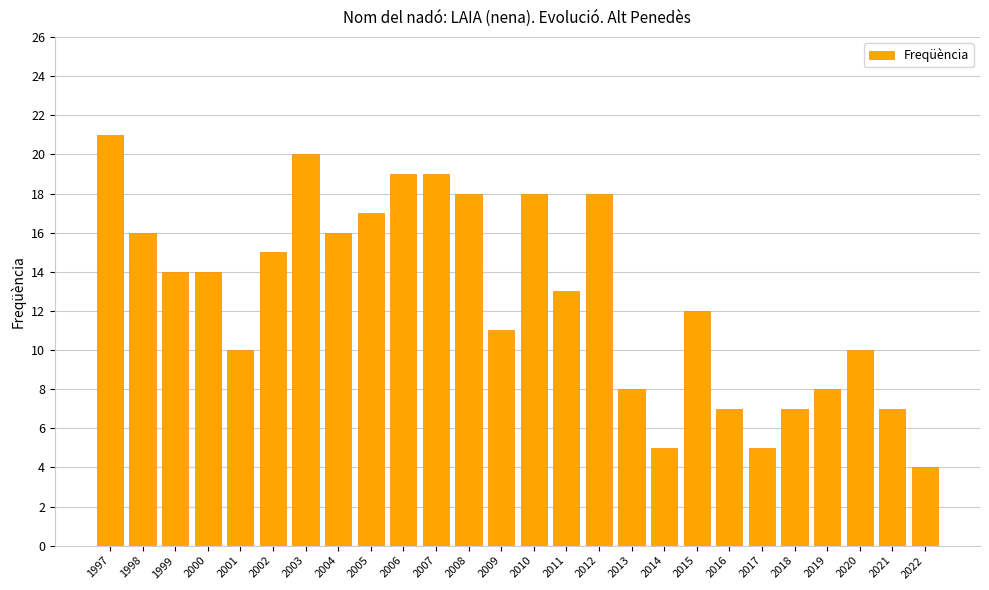

Which has a higher value, 2013 or 2009?

2009